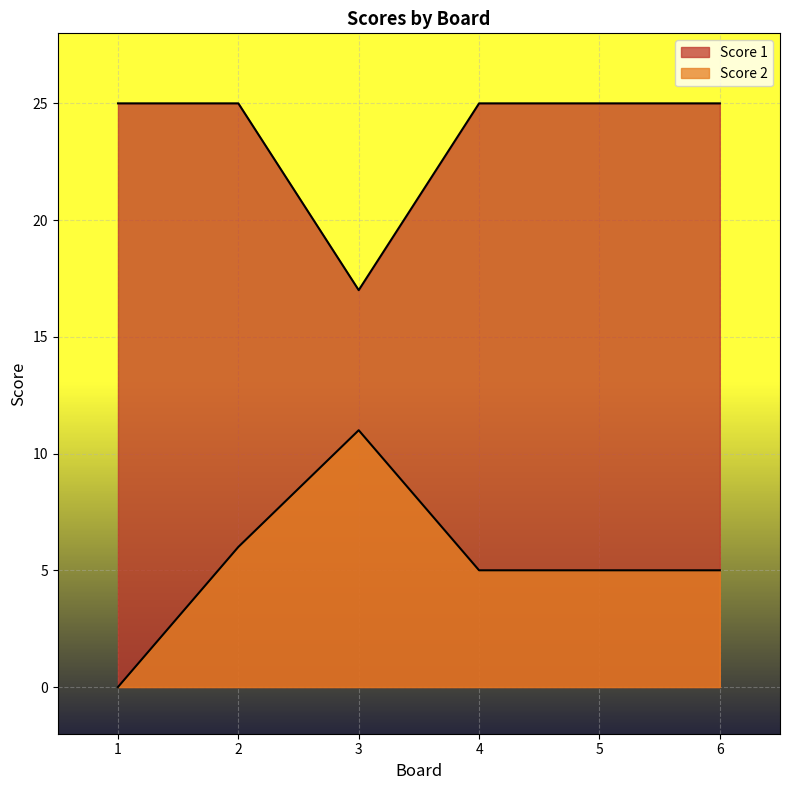

What is the value of the Score 1 point at the 5th from the left?

25